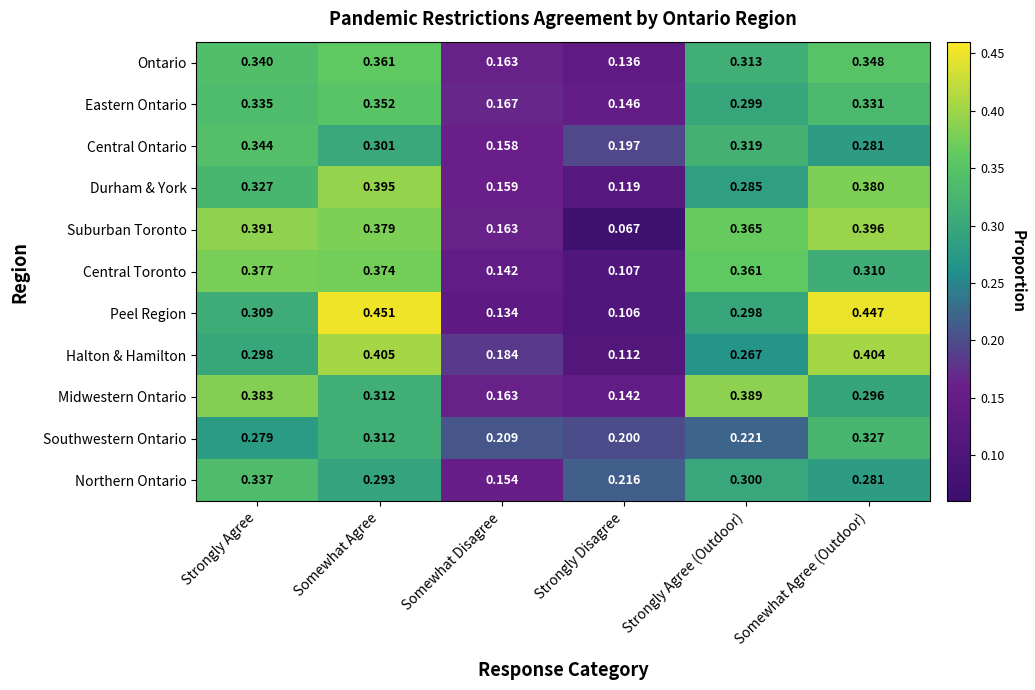

Which category has the lowest value in the Peel Region series?

Strongly Disagree